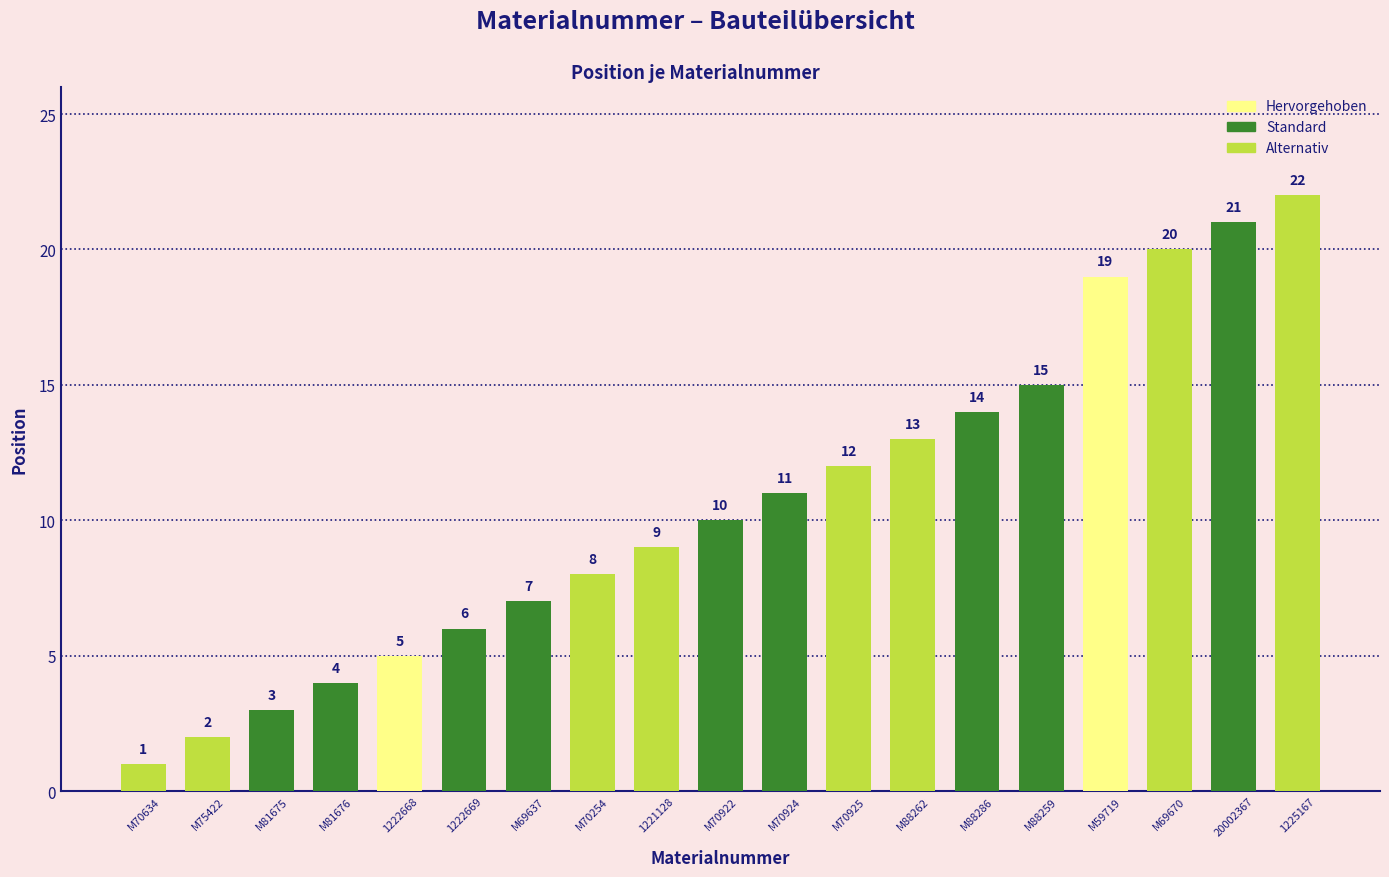

How many categories are shown in the chart?

19